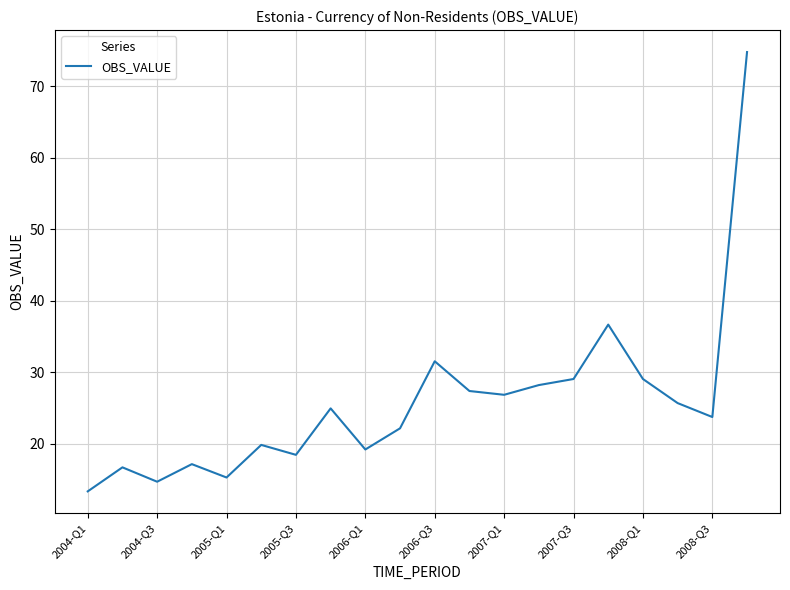

How many distinct data groups are displayed?

1